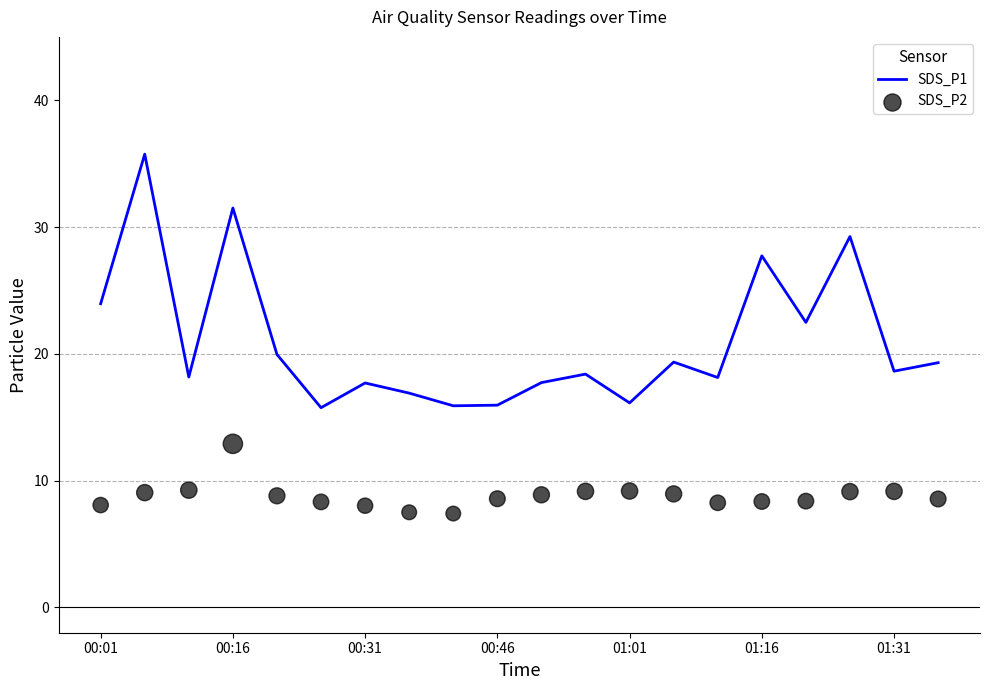

What are all the series names shown in the legend?

SDS_P1, SDS_P2